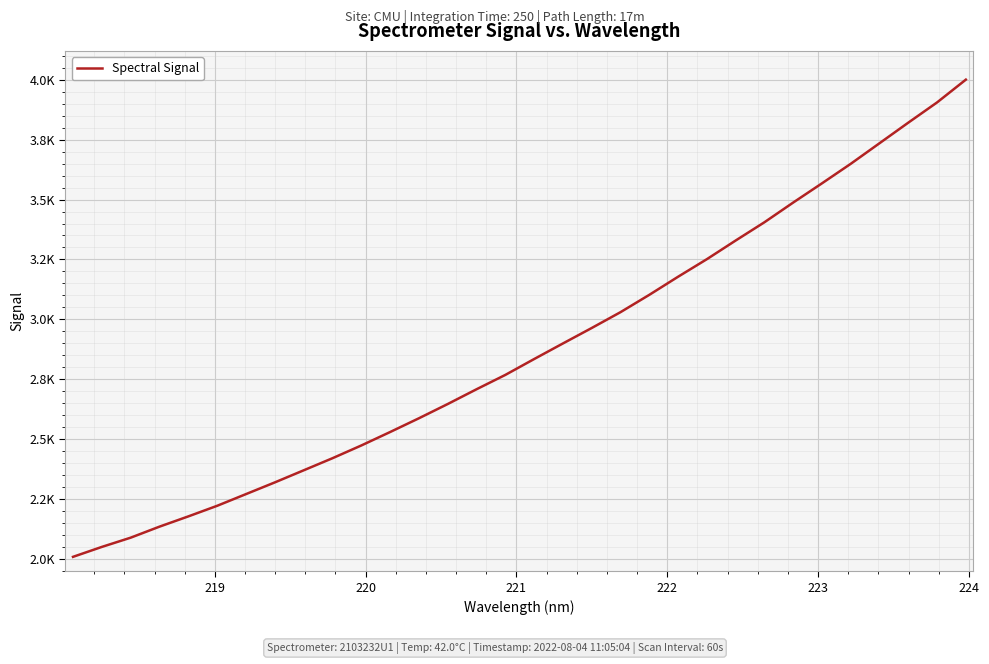

Is this an area chart (filled region under the line)?

No